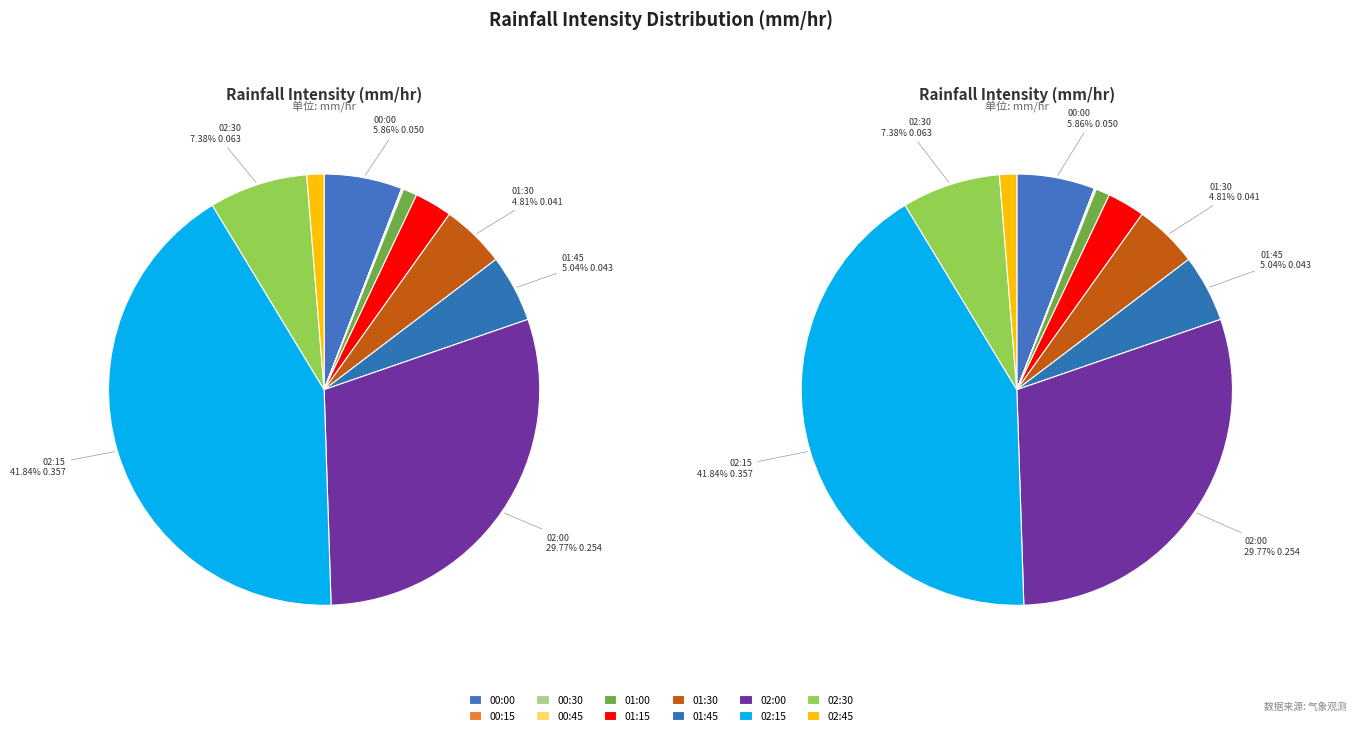

What is the change in value from 2019-09-01 00:00 to 2019-09-01 00:45?

-0.1